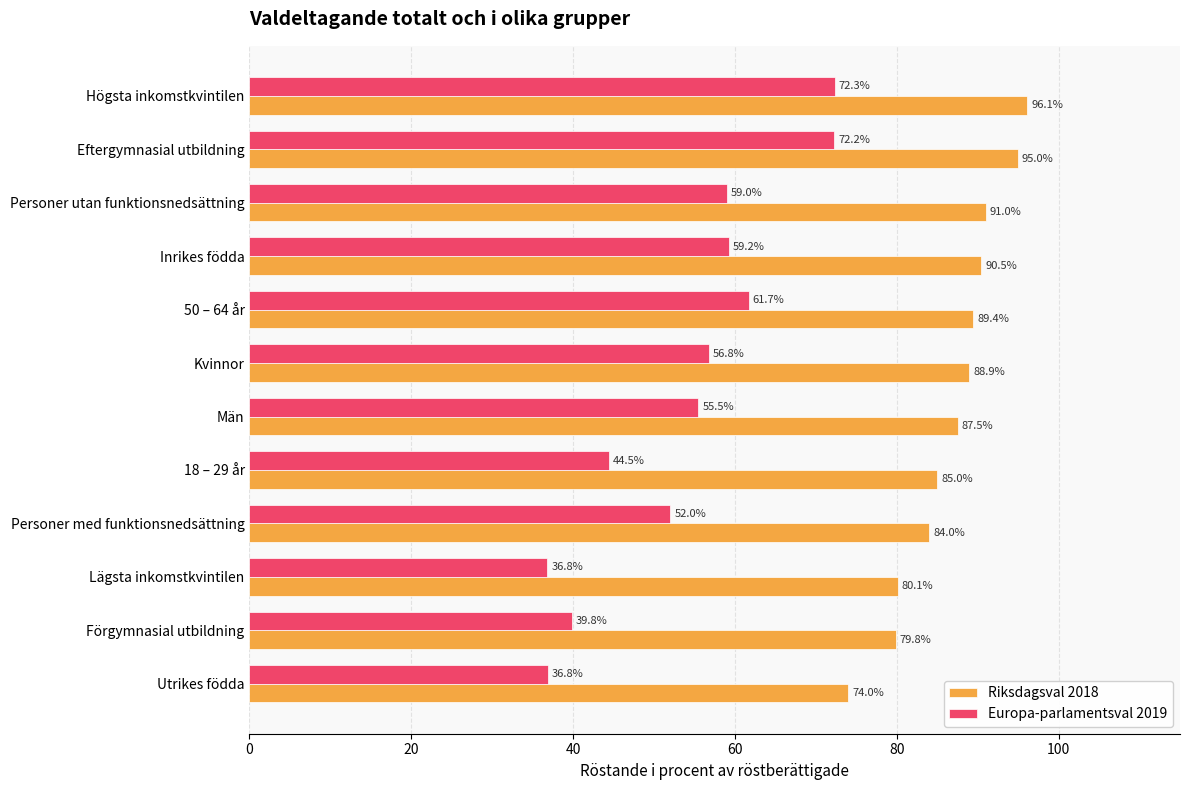

Where is Europa-parlamentsval 2019 nearest to the value 54?

Män